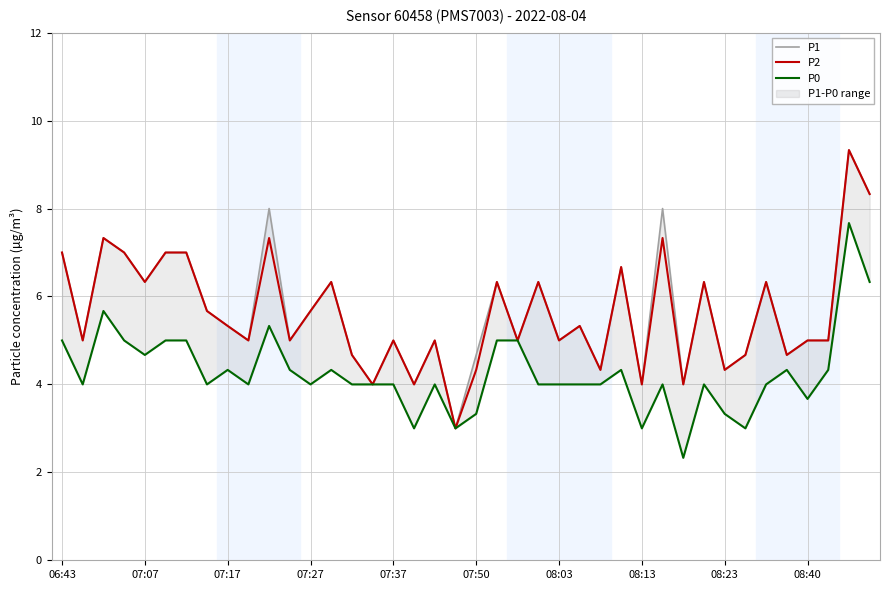

What is the maximum value for P2?

9.3